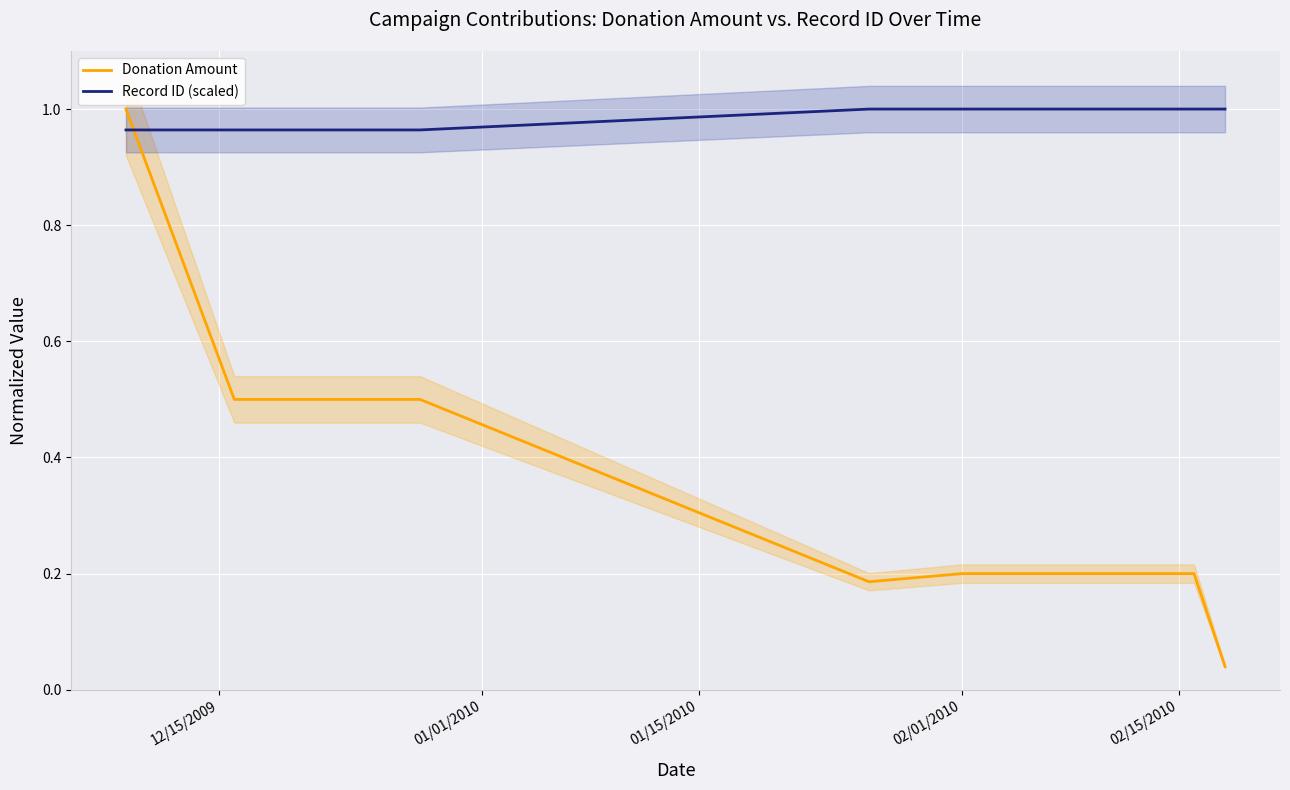

How many times do Donation Amount and Record ID (scaled) cross each other?

1